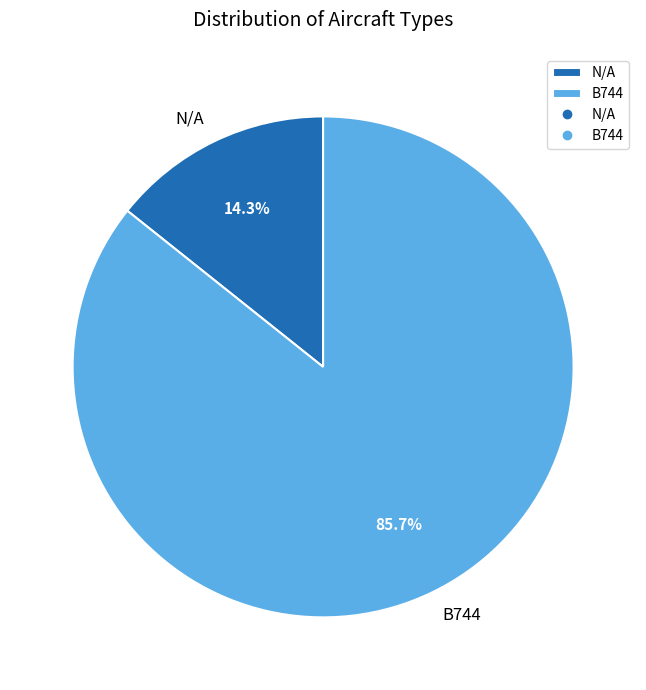

Count the number of slices in the pie.

2